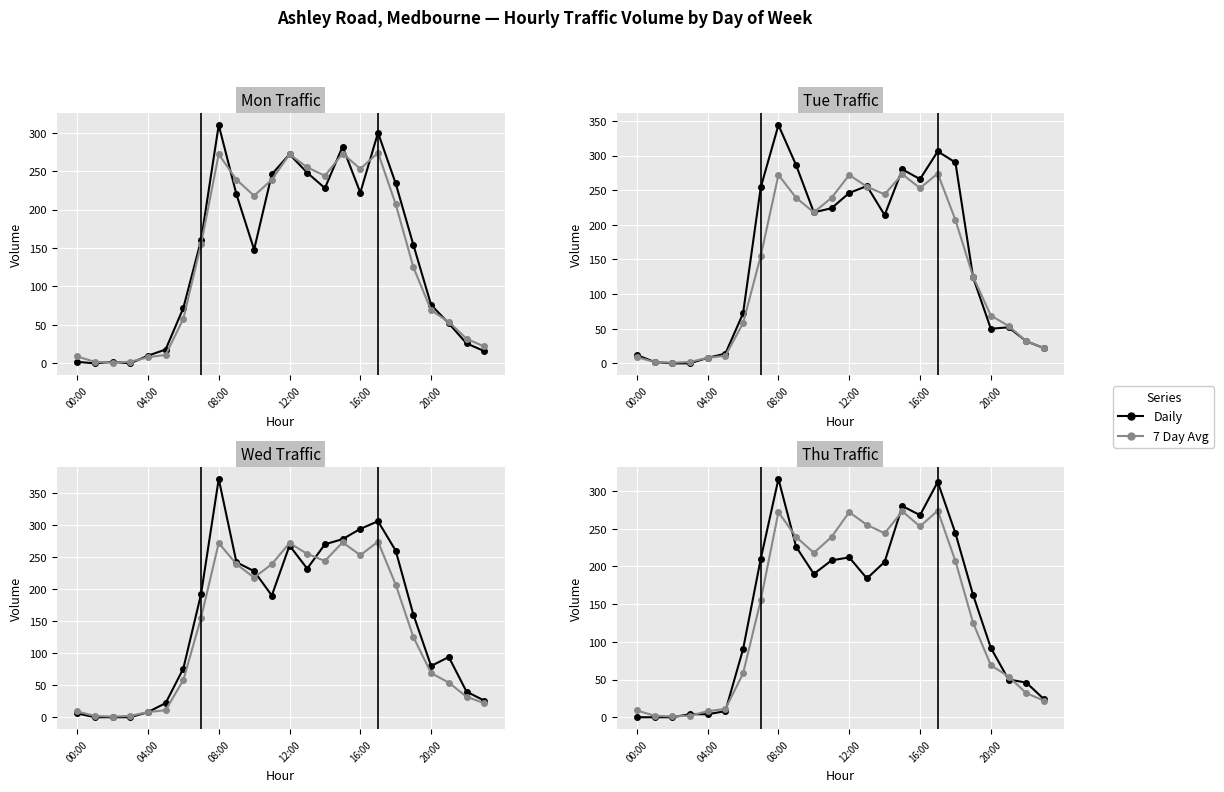

What is the highest value of the Wed series?

372